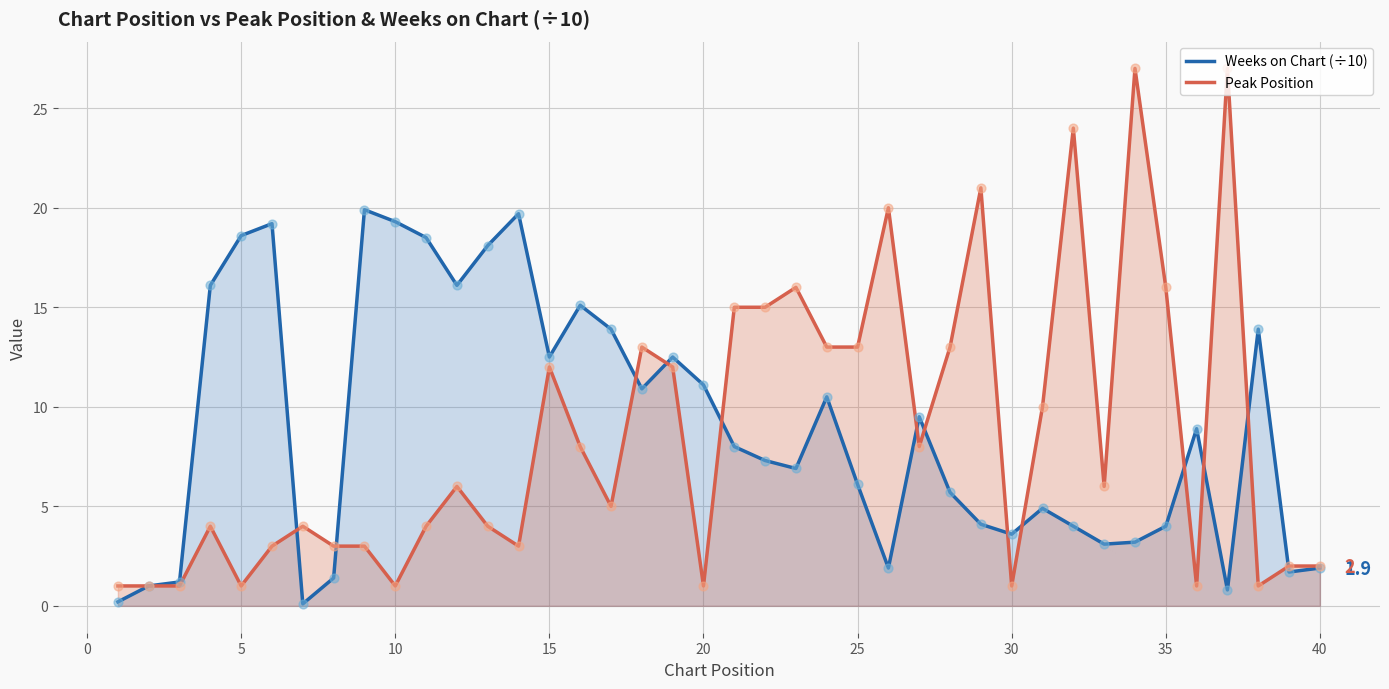

Which series contains the highest Y value?

Peak Position